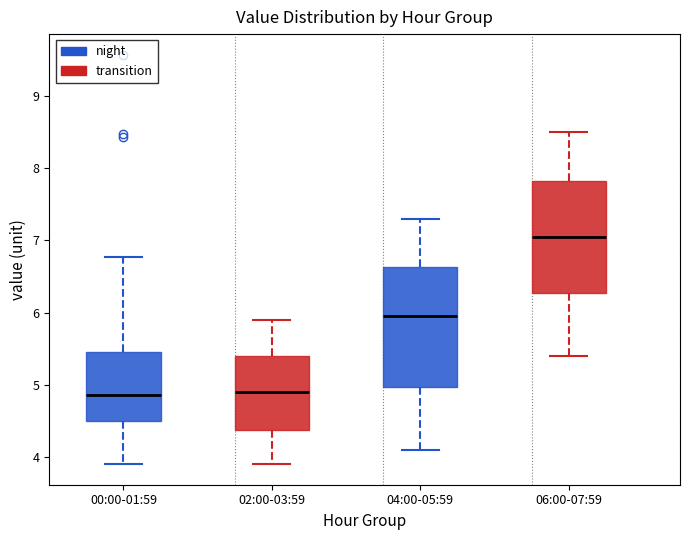

Reading left to right, transcribe this box plot: for each box, give where its median line is, the range the box spans, and where its two whiskers end, as read against the y-axis. The values are not printed on the chart, so give them approximately, as read against the axis.

00:00-01:59: median 4.9, box 4.5 to 5.5, whiskers 3.9 to 6.8
02:00-03:59: median 4.9, box 4.4 to 5.4, whiskers 3.9 to 5.9
04:00-05:59: median 6.0, box 5.0 to 6.6, whiskers 4.1 to 7.3
06:00-07:59: median 7.1, box 6.3 to 7.8, whiskers 5.4 to 8.5